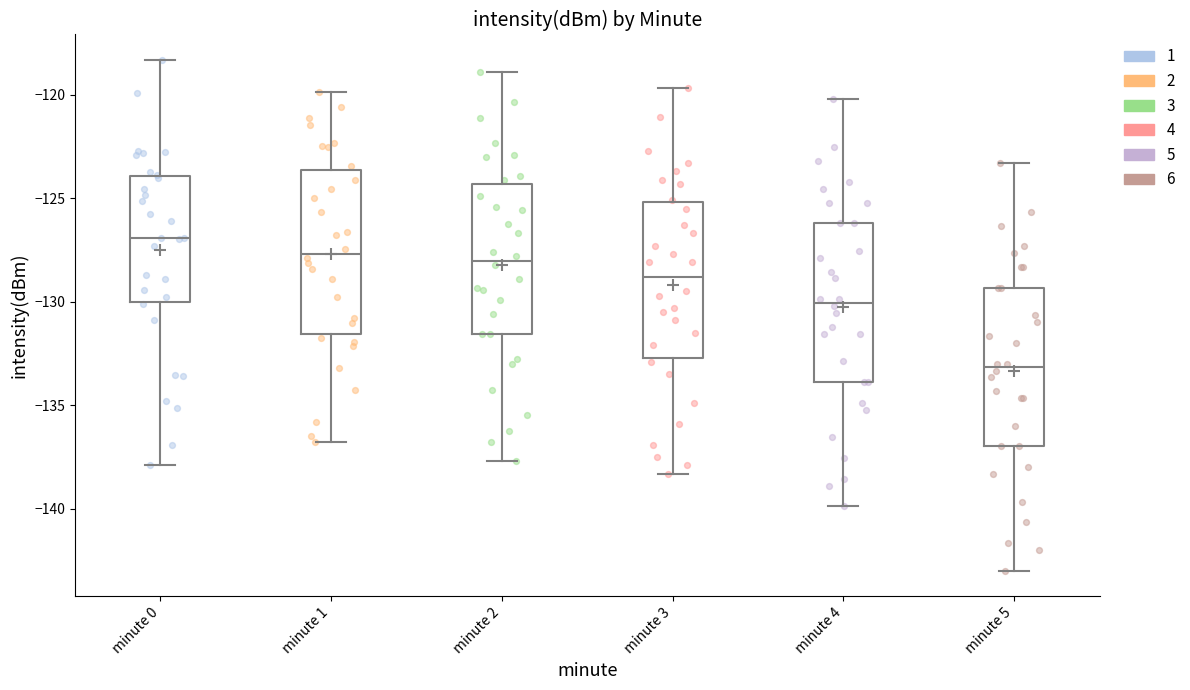

Reading left to right, read every box against the y-axis: the position of its median line, the range the box covers, and the ends of its whiskers. The values are not printed on the chart, so give them approximately, as read against the axis.

minute 0: median -127.0, box -130.0 to -124.0, whiskers -138.0 to -118.5
minute 1: median -127.5, box -131.5 to -123.5, whiskers -137.0 to -120.0
minute 2: median -128.0, box -131.5 to -124.5, whiskers -137.5 to -119.0
minute 3: median -129.0, box -132.5 to -125.0, whiskers -138.5 to -119.5
minute 4: median -130.0, box -134.0 to -126.0, whiskers -140.0 to -120.0
minute 5: median -133.0, box -137.0 to -129.5, whiskers -143.0 to -123.5